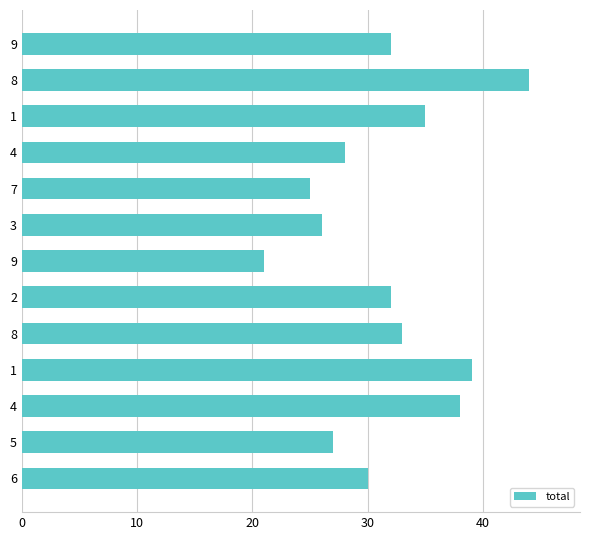

What is the average value?

32